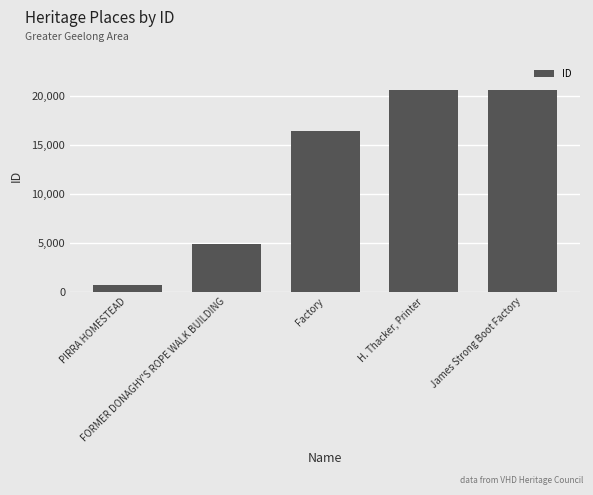

How many categories are shown in the chart?

5